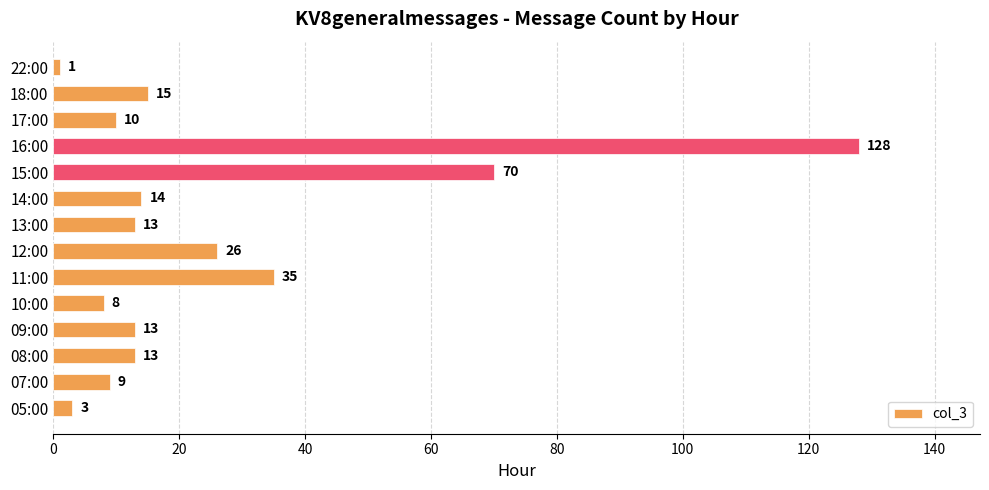

The chart shows a value of 9 at 07:00. True or false?

True